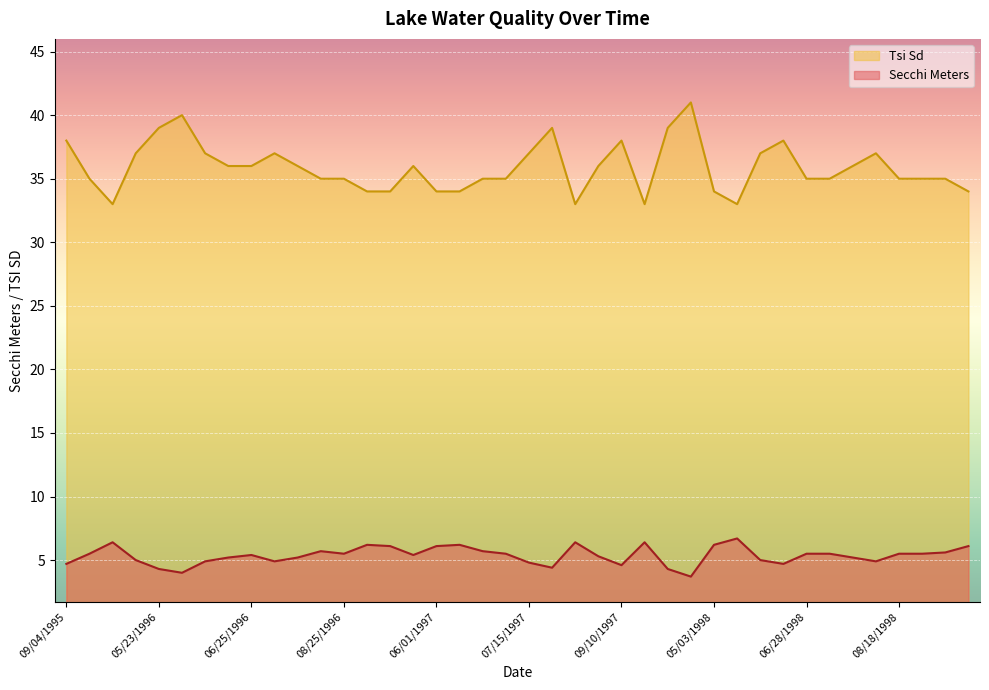

At which label does Tsi Sd reach its peak?

04/23/1998